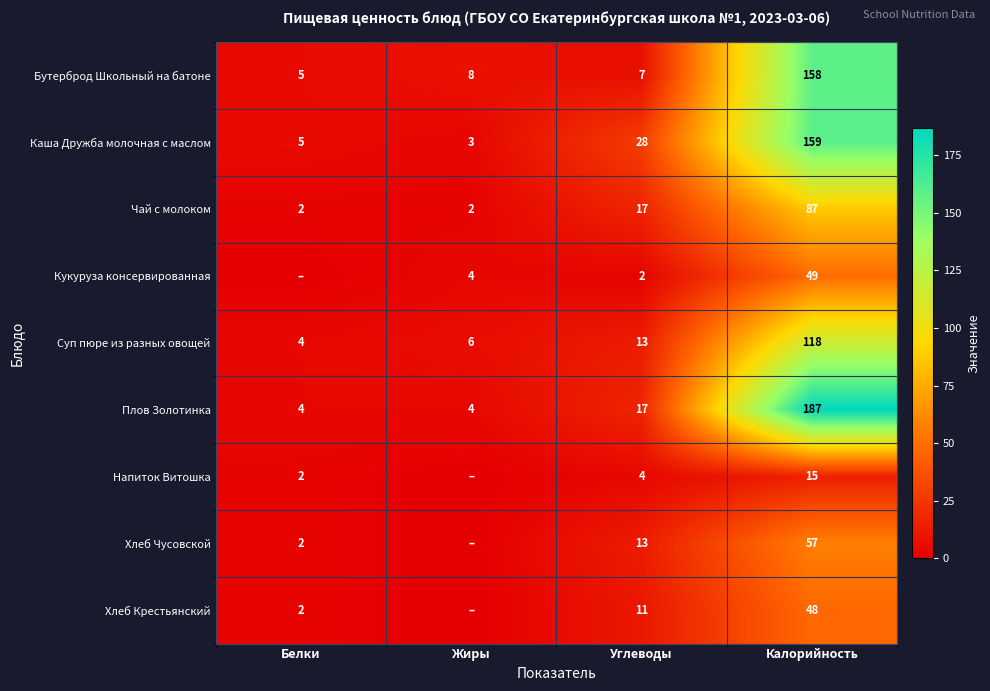

What is the spread (max minus min) of values at Углеводы?

26